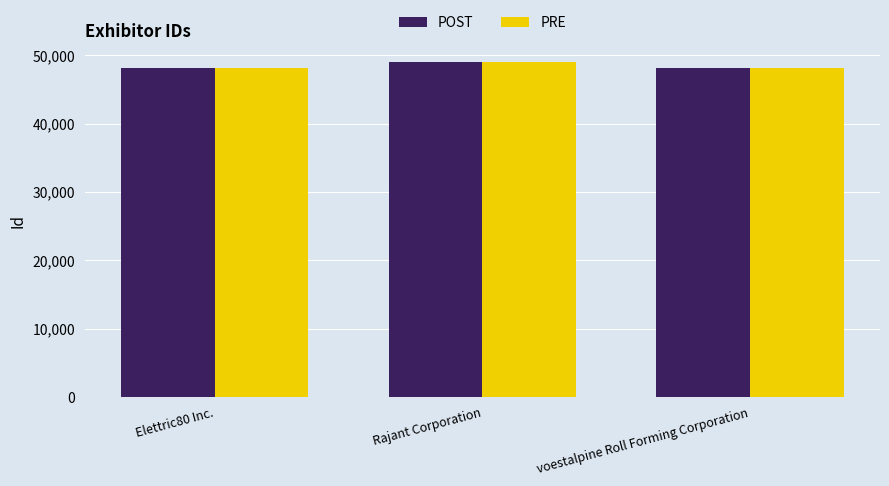

What is the label of the 1st bar from the left?

Elettric80 Inc.